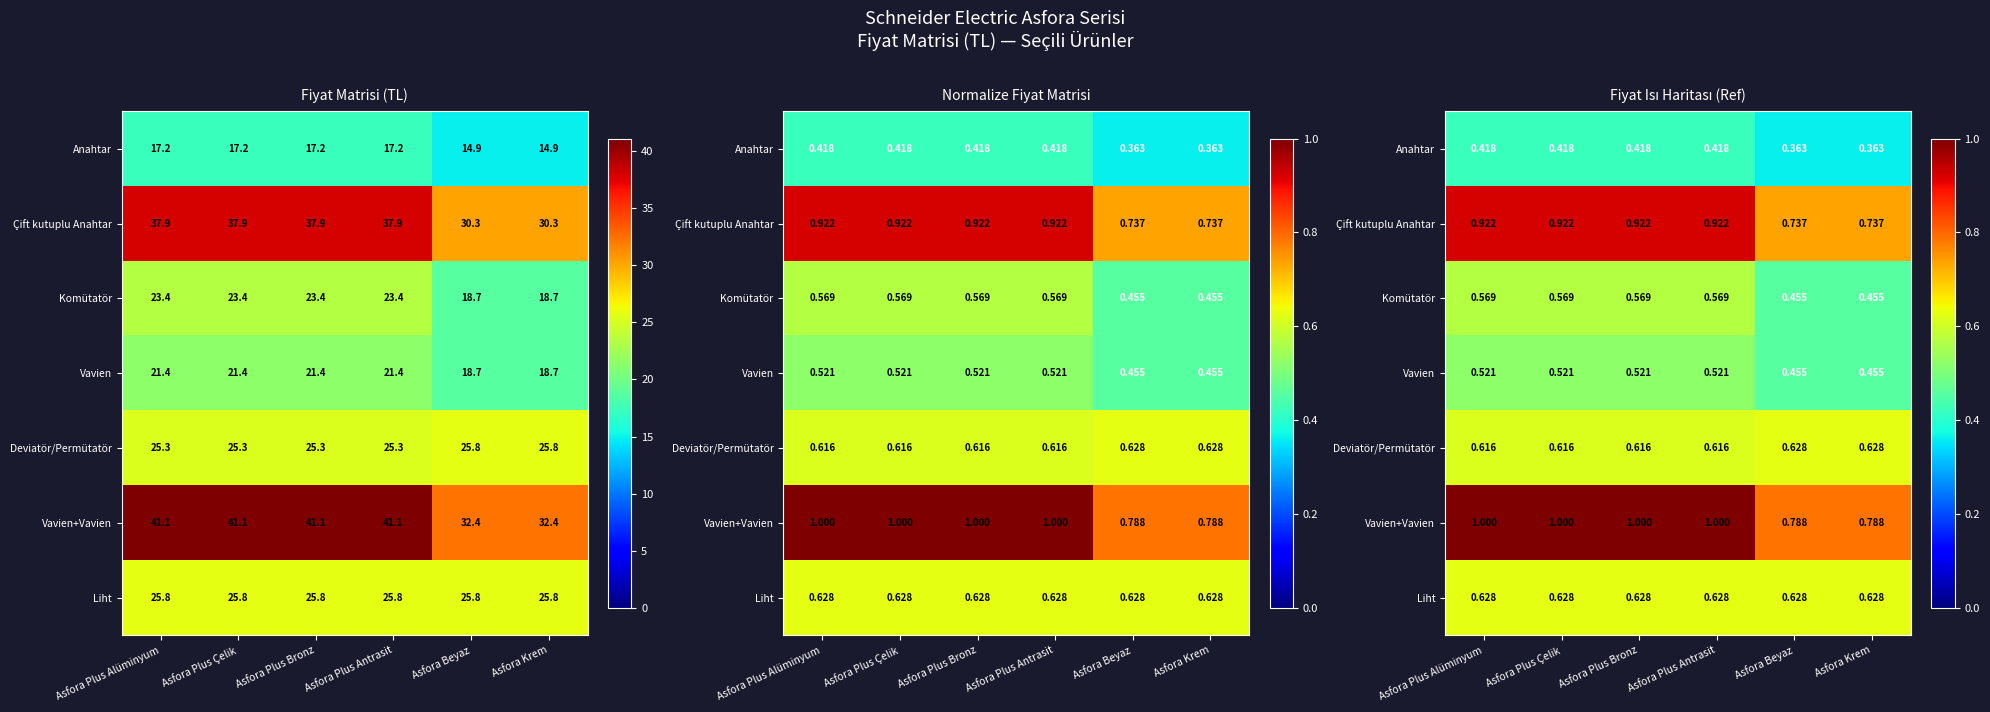

What is the lowest value of the Vavien series?

0.5